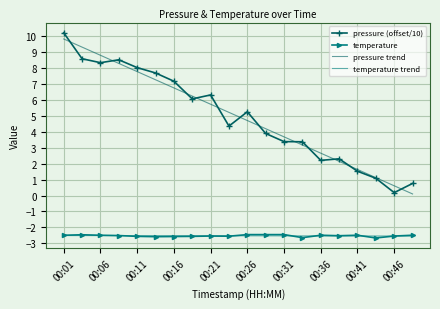

True or false: temperature and pressure (offset/10) intersect in this chart.

False